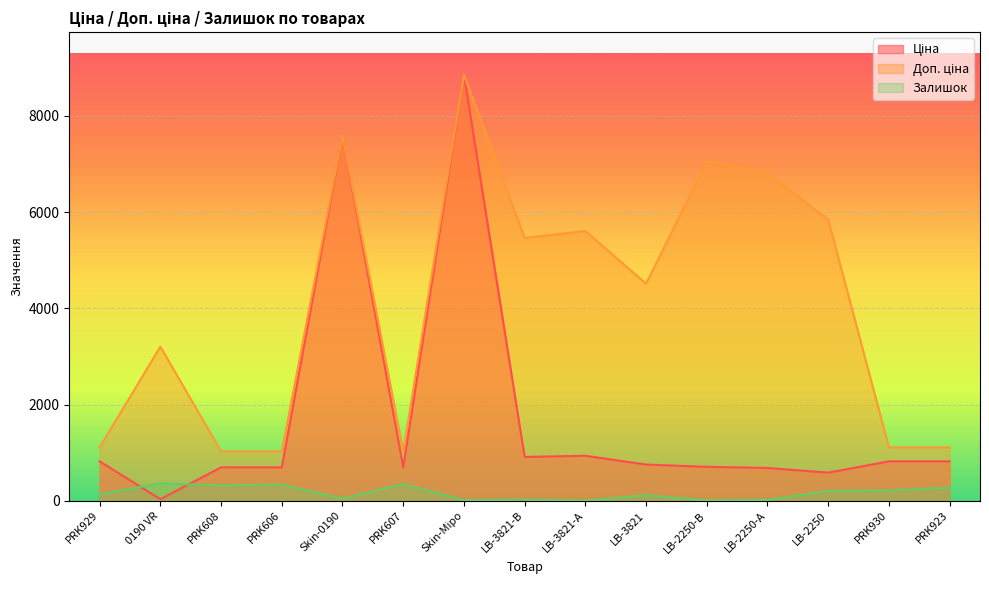

How many interior local peaks does the Залишок series have?

5